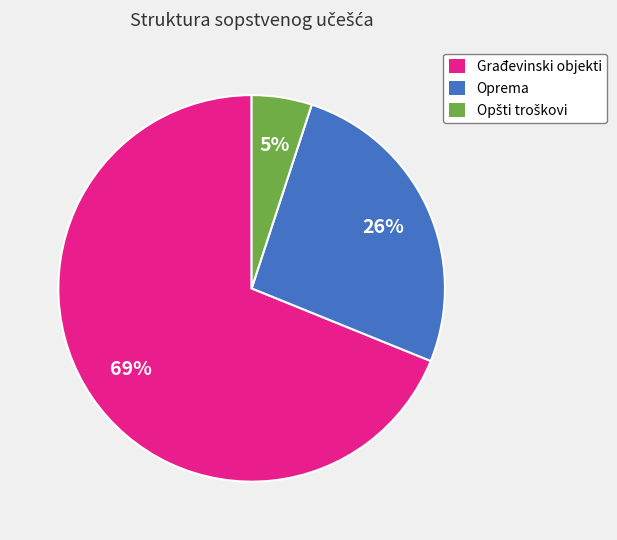

True or false: Oprema accounts for 34% of the total.

False